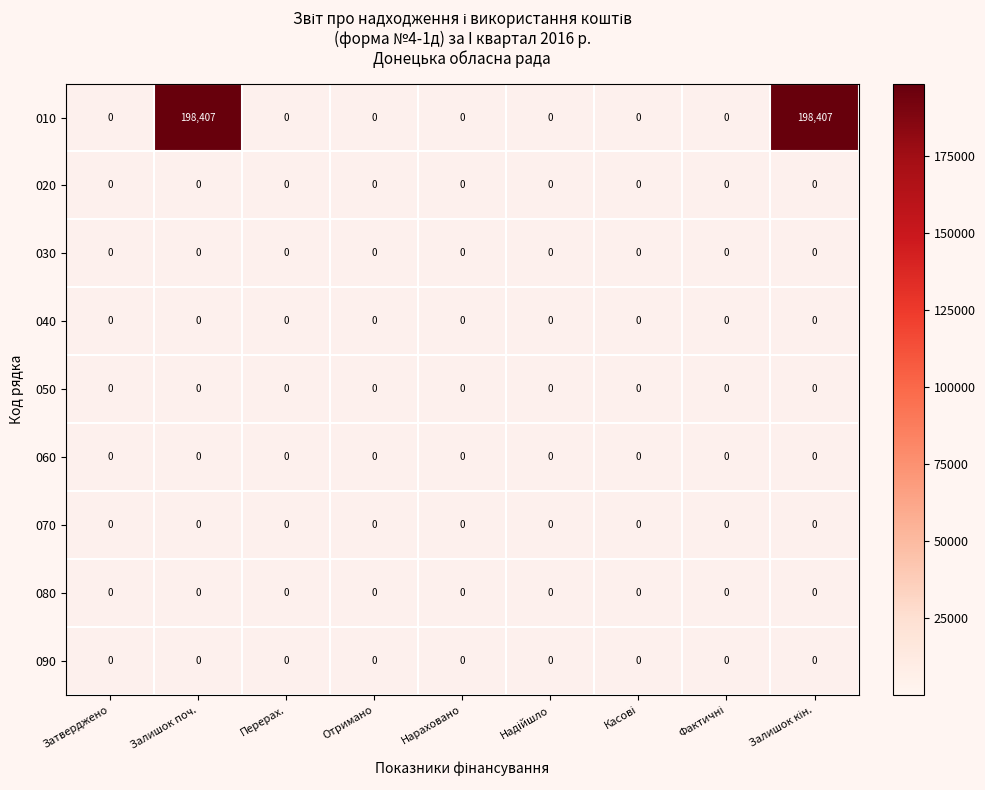

What is the maximum value shown in the chart?

198407